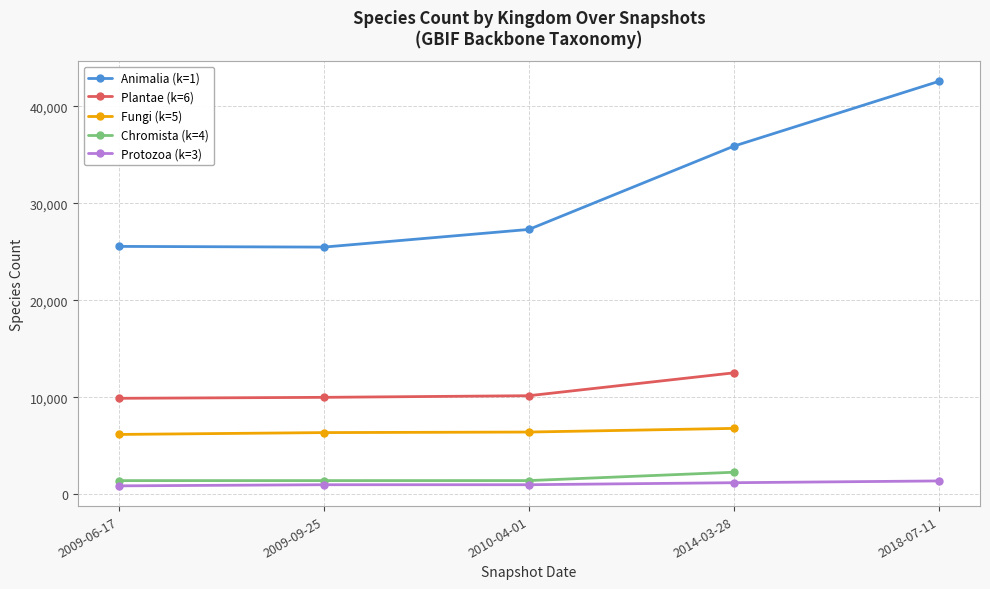

Rank the series by their maximum value, from highest to lowest.

Animalia (1), Plantae (6), Fungi (5), Chromista (4), Protozoa (3)